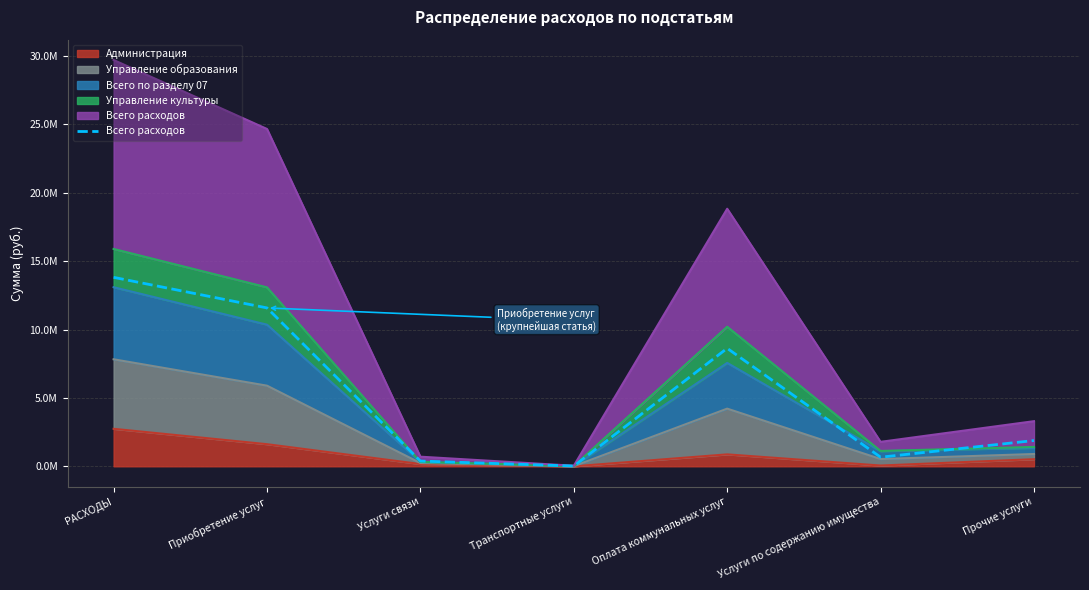

Reading right to left, what are all the values shown in this chart?

1884023.1	665499.7	8626504.1	19575.0	383933.4	11579535.3	13815070.8